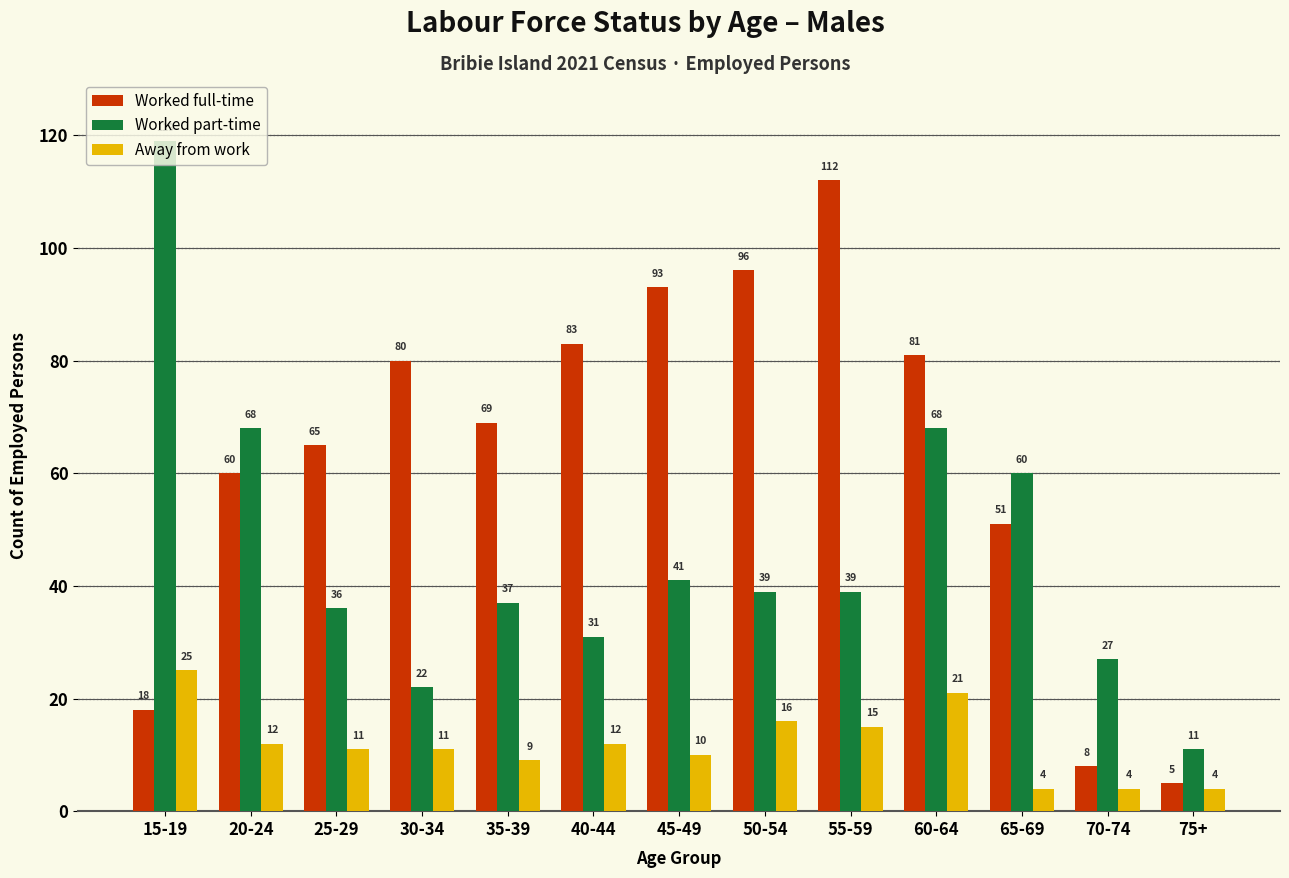

At how many categories does at least one series exceed 6?

13